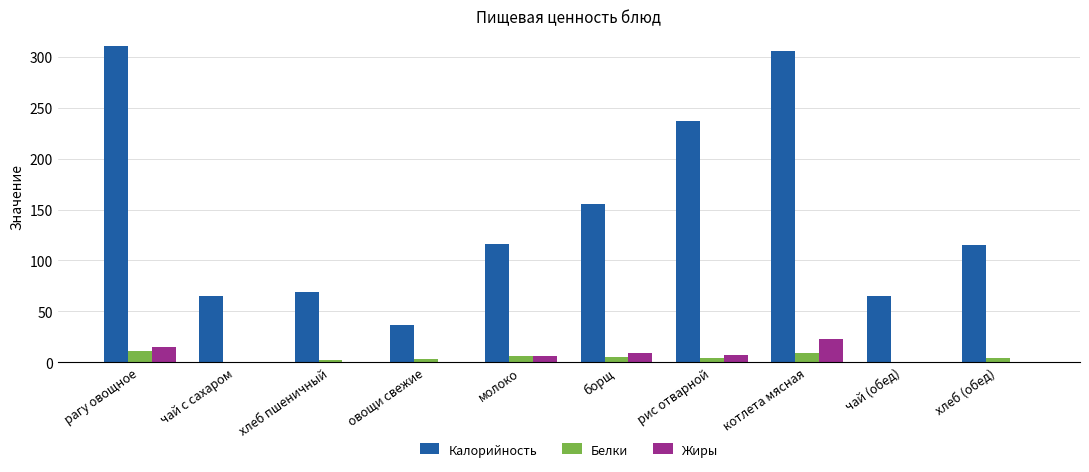

What is the maximum value for Белки?

11.2